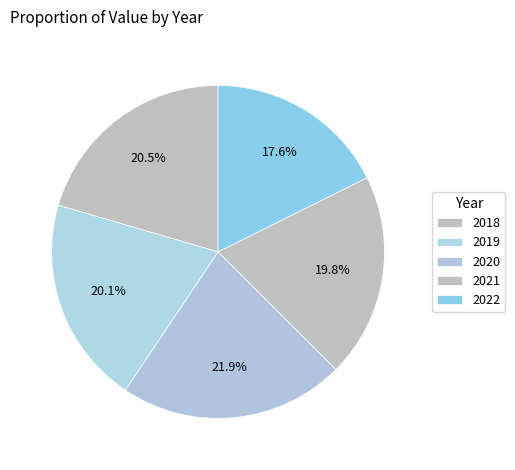

True or false: 2021 accounts for 20% of the total.

True